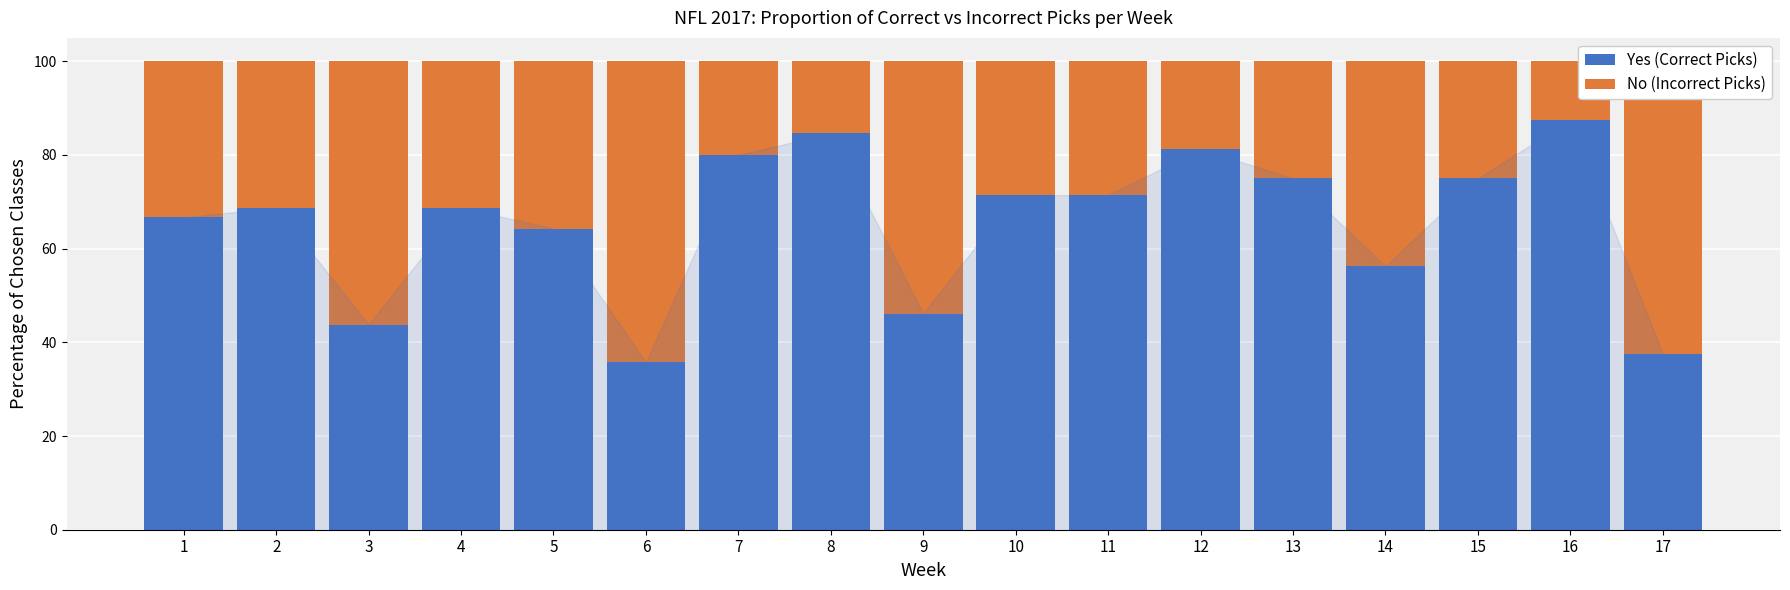

How many bars are there in total?

17